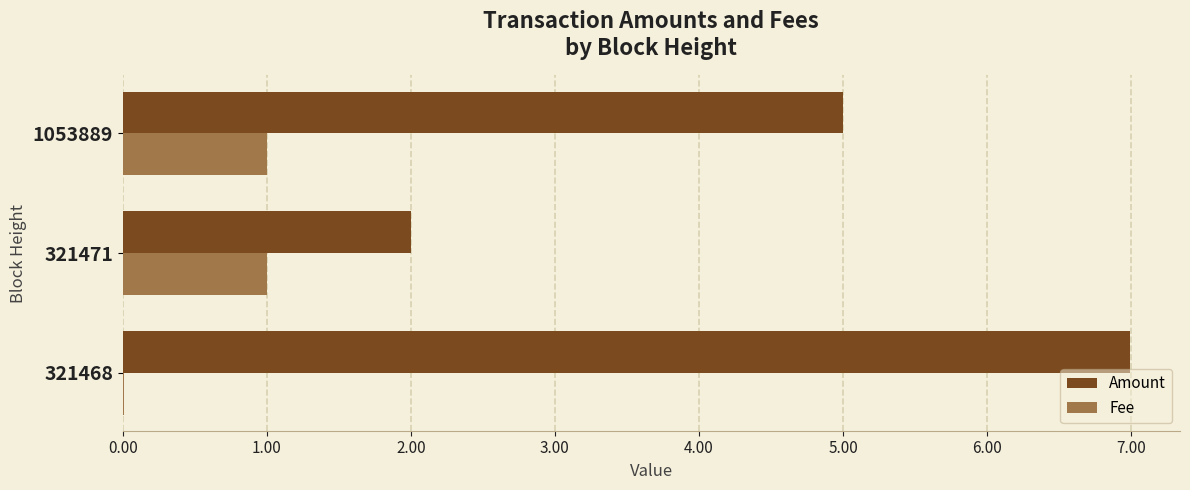

Between 321468 and 321471, which series saw the biggest shift?

Amount